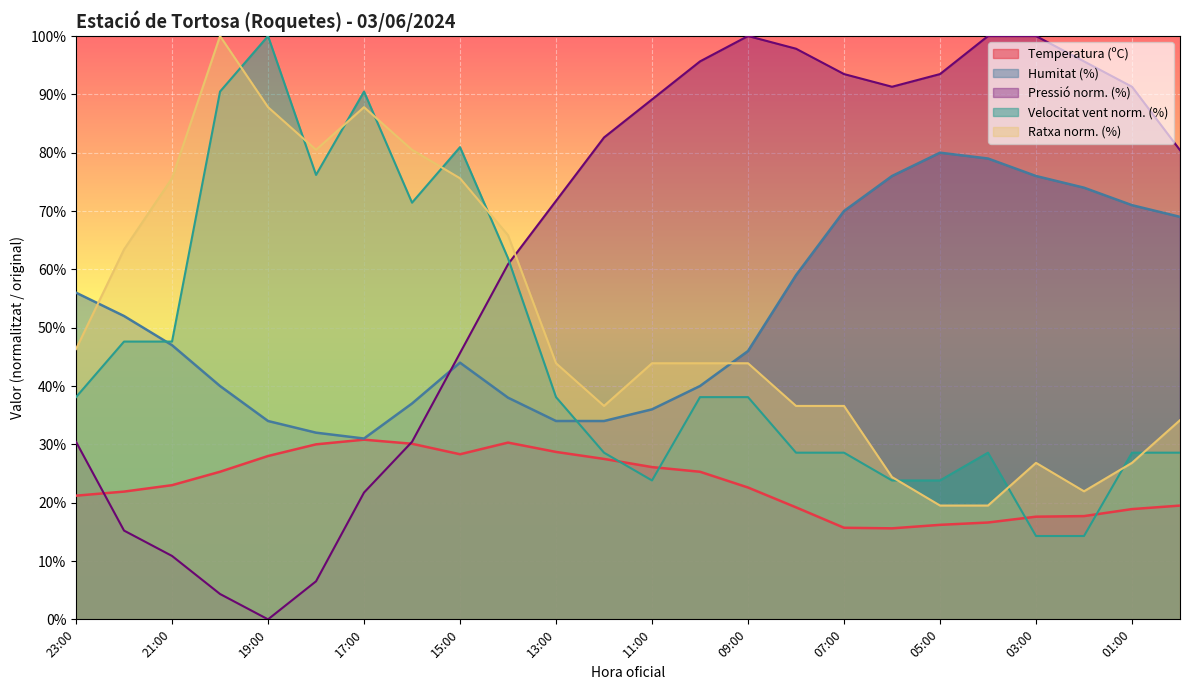

Reading left to right, transcribe all the data shown in this chart.

Temperatura (ºC): 21.2	21.9	23.0	25.3	28.0	30.0	30.8	30.1	28.3	30.3	28.7	27.5	26.1	25.3	22.6	19.2	15.7	15.6	16.2	16.6	17.6	17.7	18.9	19.5
Humitat (%): 56.0	52.0	47.0	40.0	34.0	32.0	31.0	37.0	44.0	38.0	34.0	34.0	36.0	40.0	46.0	59.0	70.0	76.0	80.0	79.0	76.0	74.0	71.0	69.0
Pressió (hPa): 30.4	15.2	10.9	4.3	0.0	6.5	21.7	30.4	45.7	60.9	71.7	82.6	89.1	95.7	100.0	97.8	93.5	91.3	93.5	100.0	100.0	95.7	91.3	80.4
Velocitat del vent (km/h): 38.1	47.6	47.6	90.5	100.0	76.2	90.5	71.4	81.0	61.9	38.1	28.6	23.8	38.1	38.1	28.6	28.6	23.8	23.8	28.6	14.3	14.3	28.6	28.6
Ratxa (km/h): 46.3	63.4	75.6	100.0	87.8	80.5	87.8	80.5	75.6	65.9	43.9	36.6	43.9	43.9	43.9	36.6	36.6	24.4	19.5	19.5	26.8	22.0	26.8	34.1